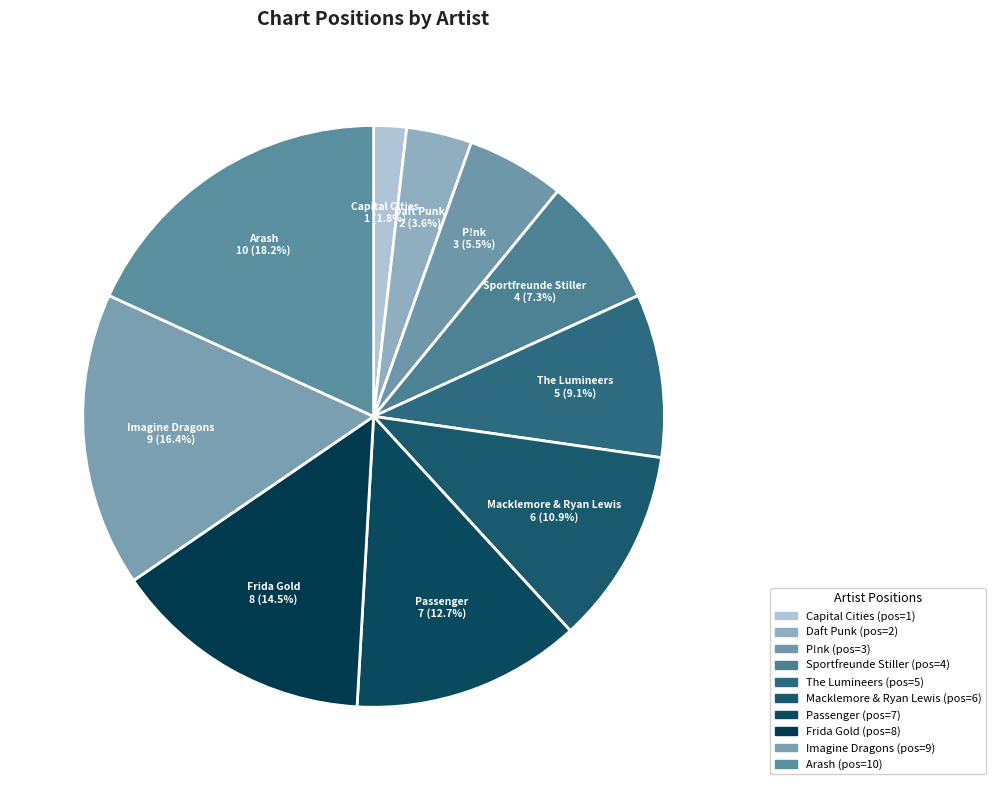

What is the change in value from The Lumineers to Arash?

+5